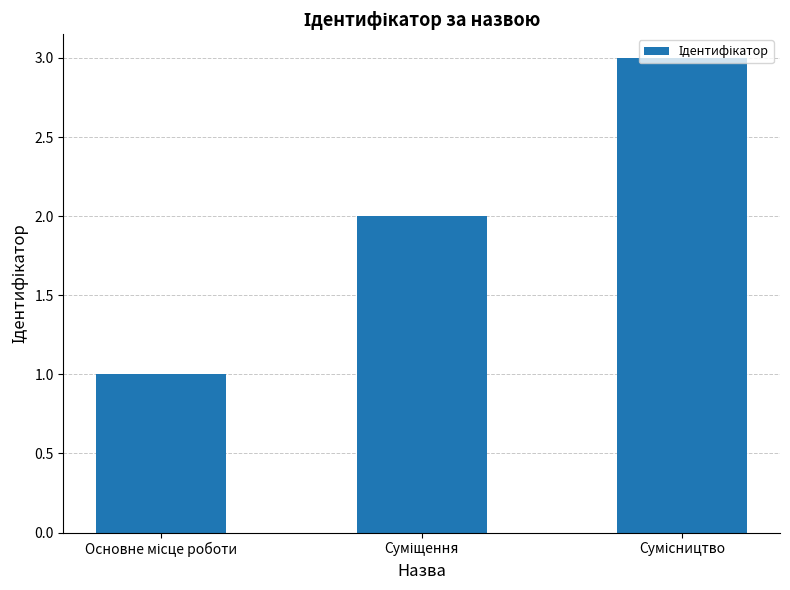

What is the smallest value displayed?

1